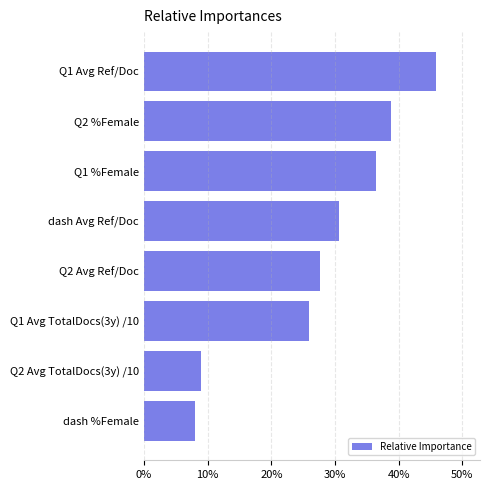

What is the difference between the second highest and minimum values?

30.9